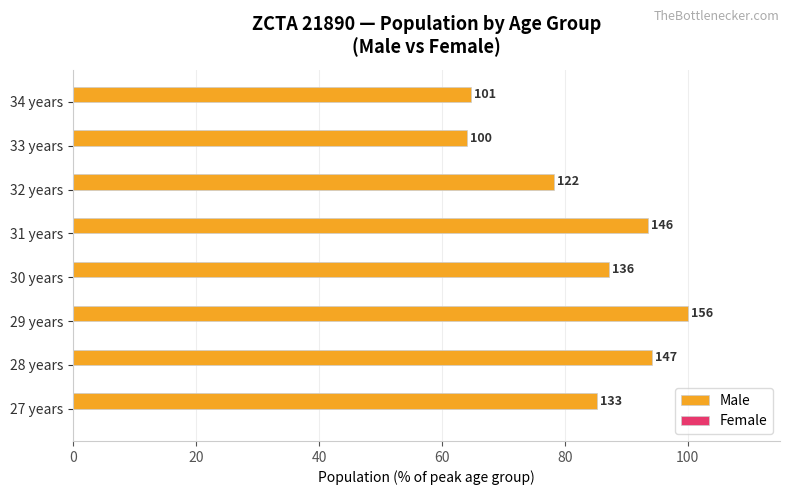

How many bars are there in total?

8